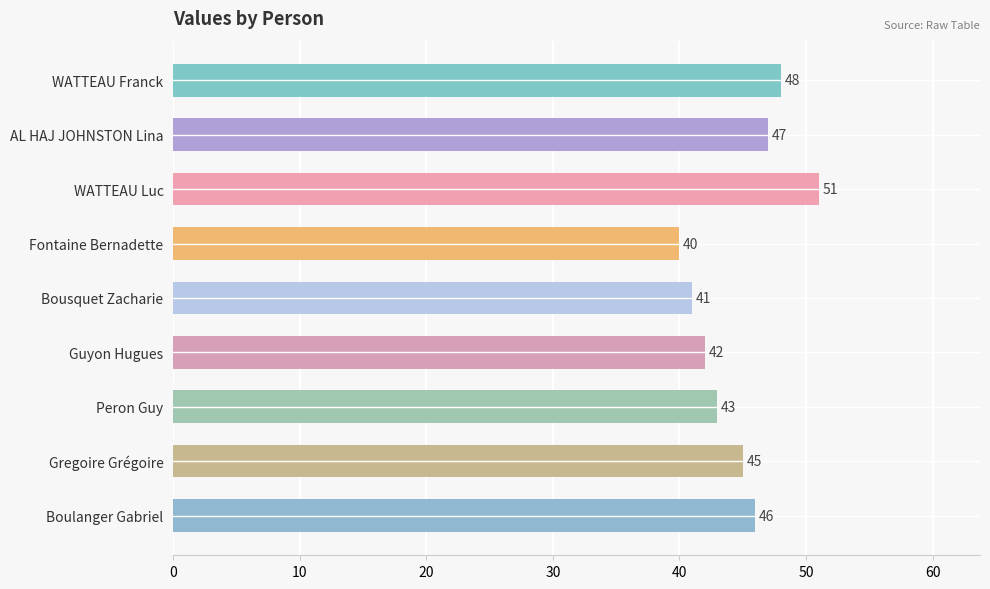

What is the value of the 2nd bar from the top?

47